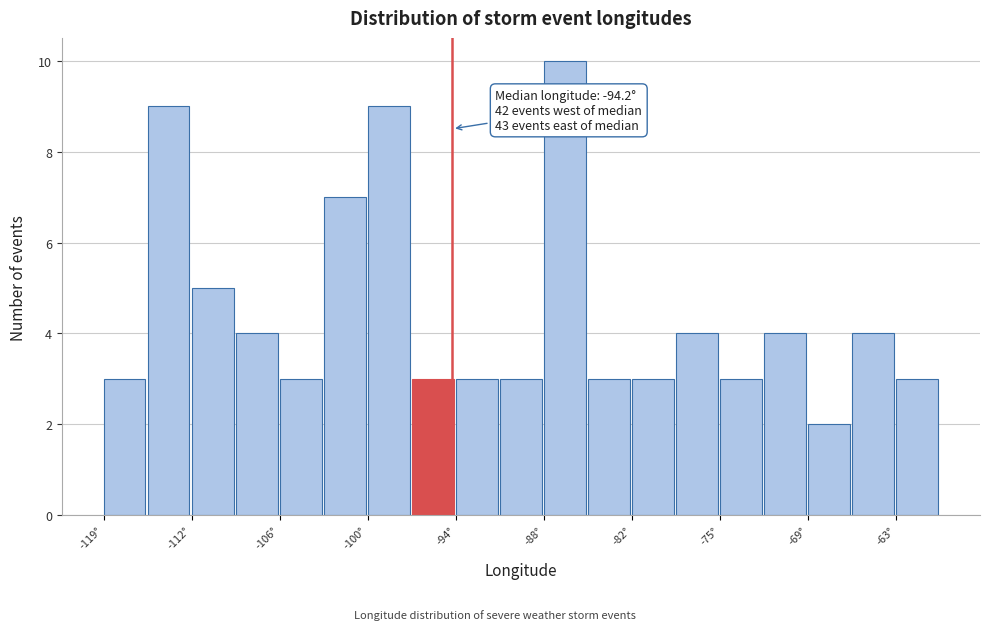

Read against the x-axis, roughly where is the centre of the tallest bar?

-86